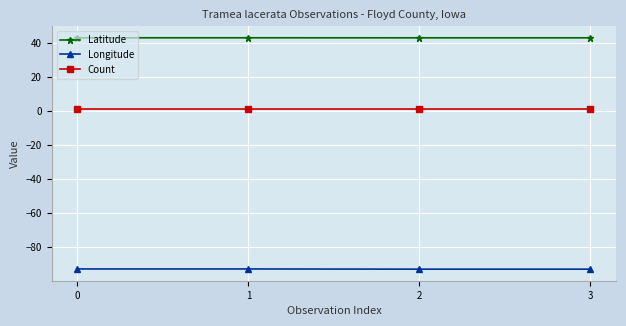

True or false: Longitude has a value of -93.0 at 2.

True